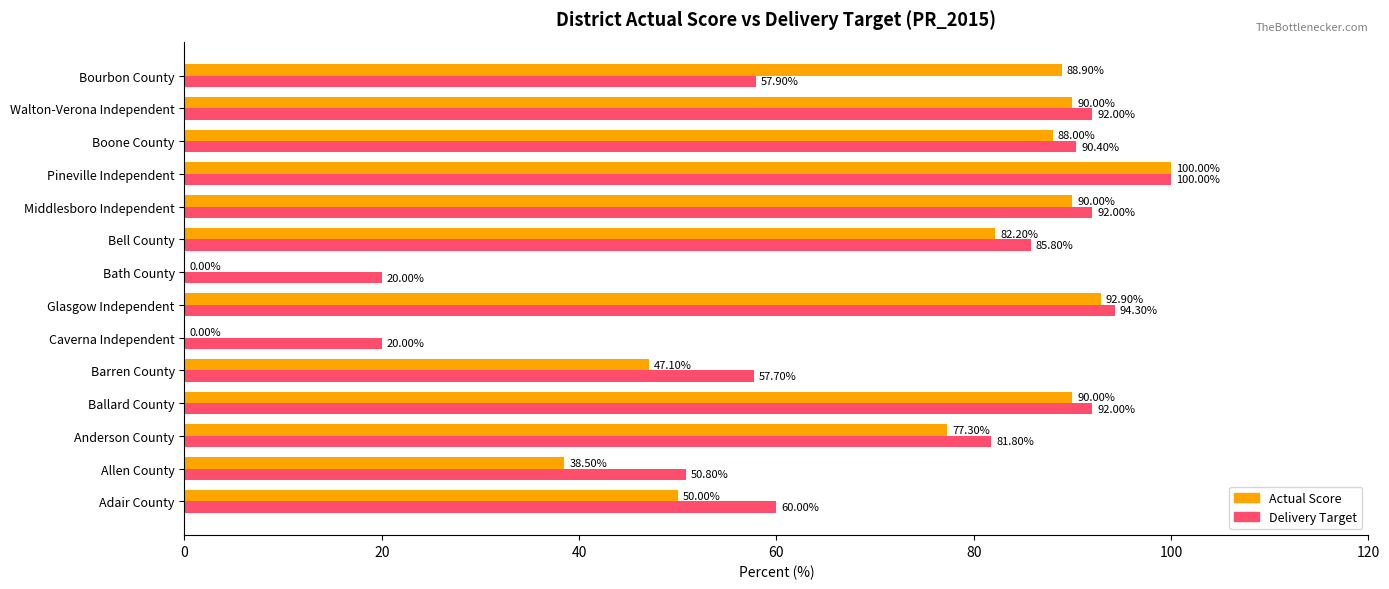

At which category does the chart reach its peak across all series?

Pineville Independent